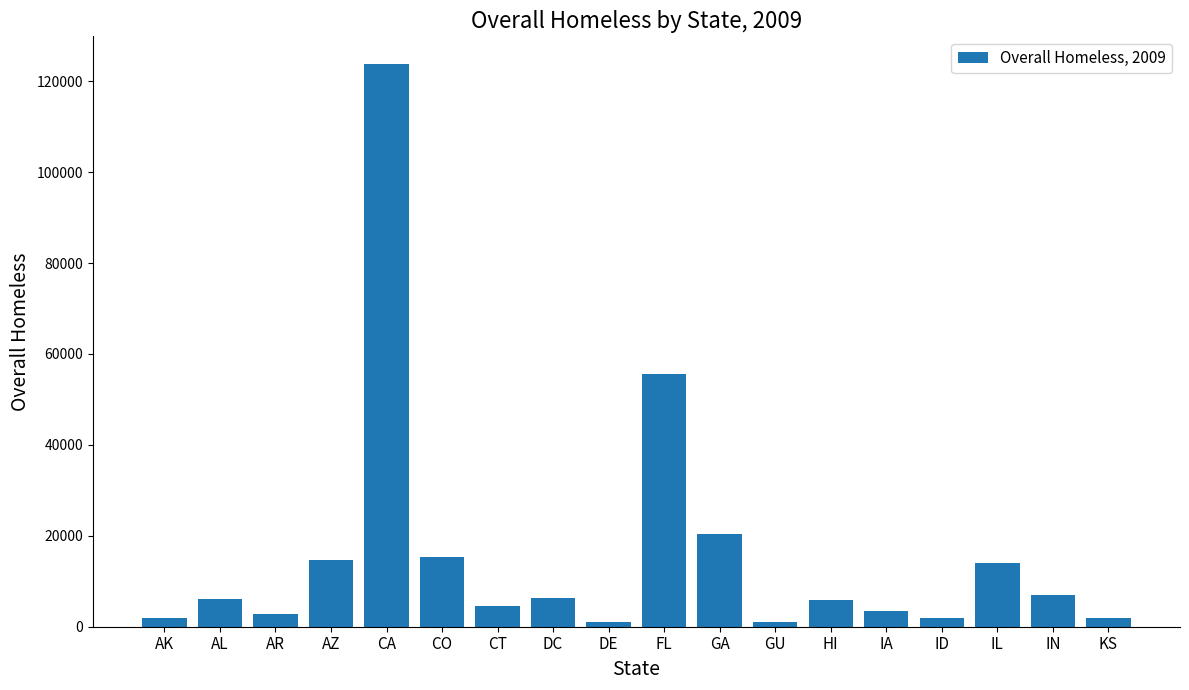

Is it true that the value at CA is 123678?

True